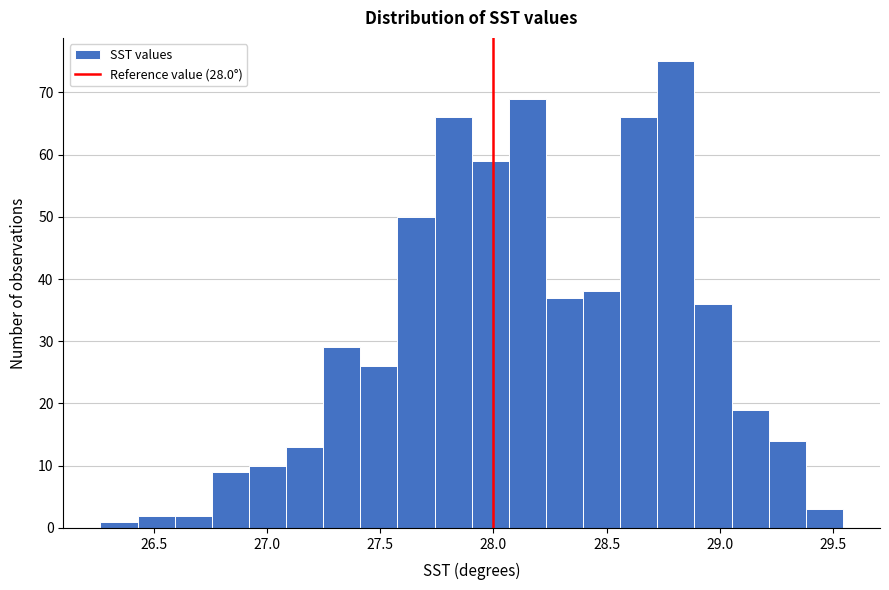

Read against the x-axis, roughly where is the centre of the tallest bar?

28.80